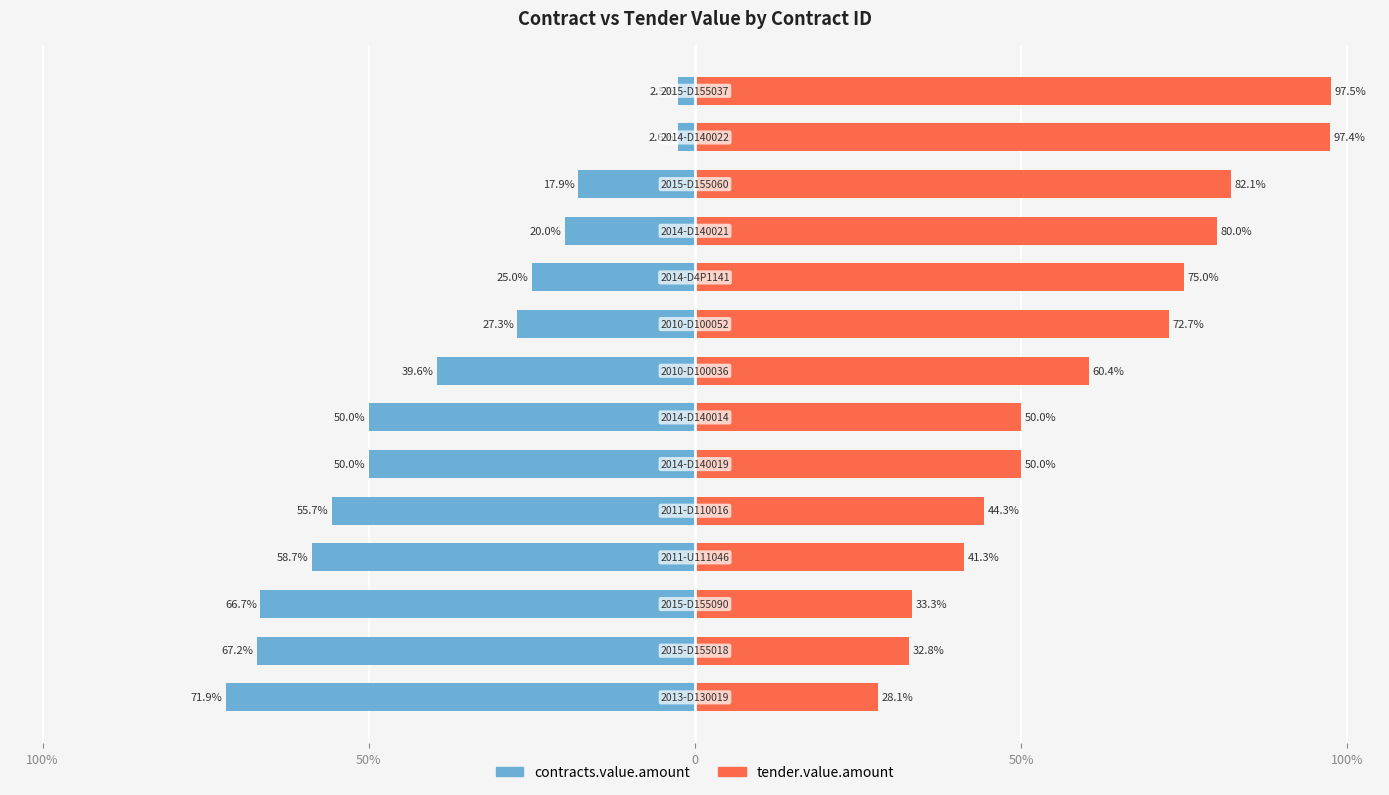

Which has a higher value, 13 or 9?

13